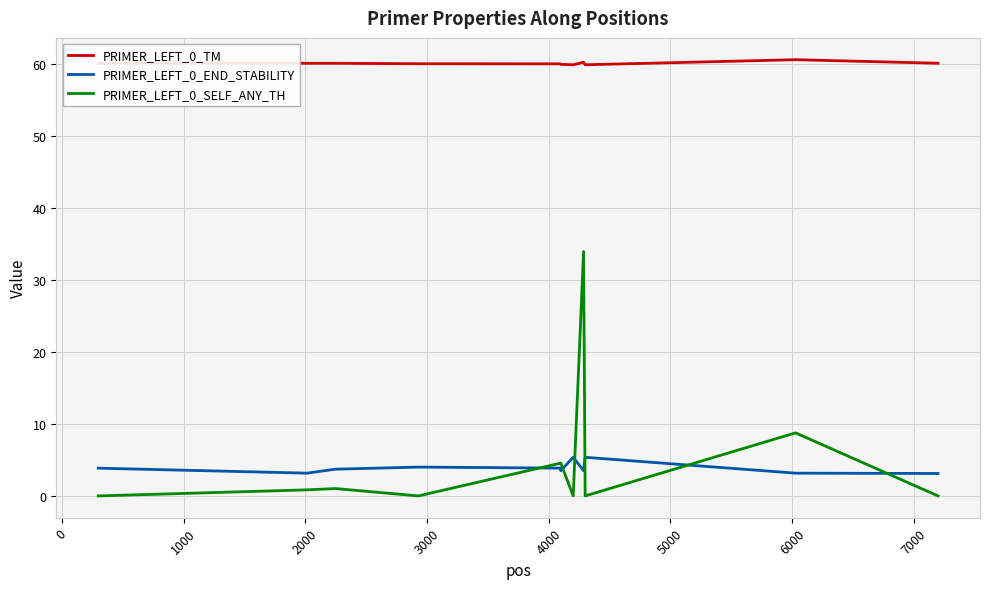

In PRIMER_LEFT_0_END_STABILITY, how many points are lower than both neighbors (excluding endpoints)?

3